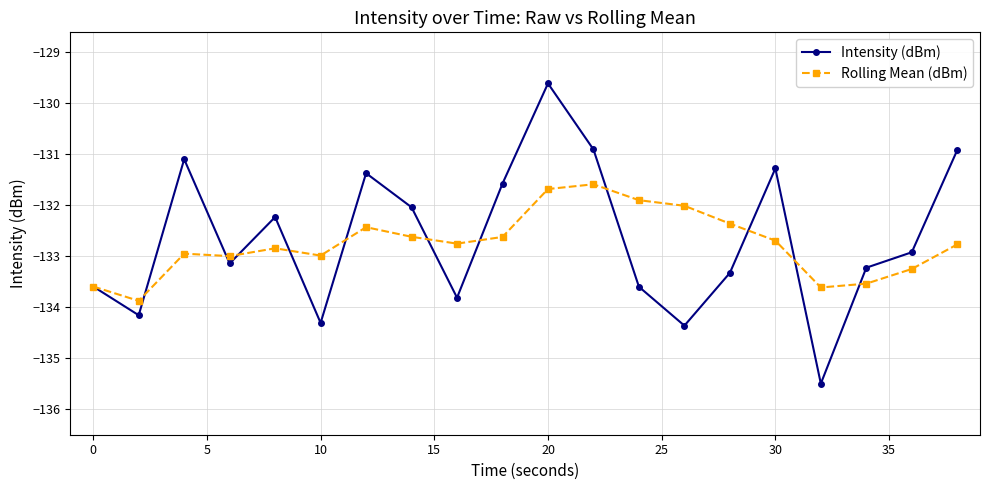

What is the value of the Intensity (dBm) point at the 20th from the left?

-130.9